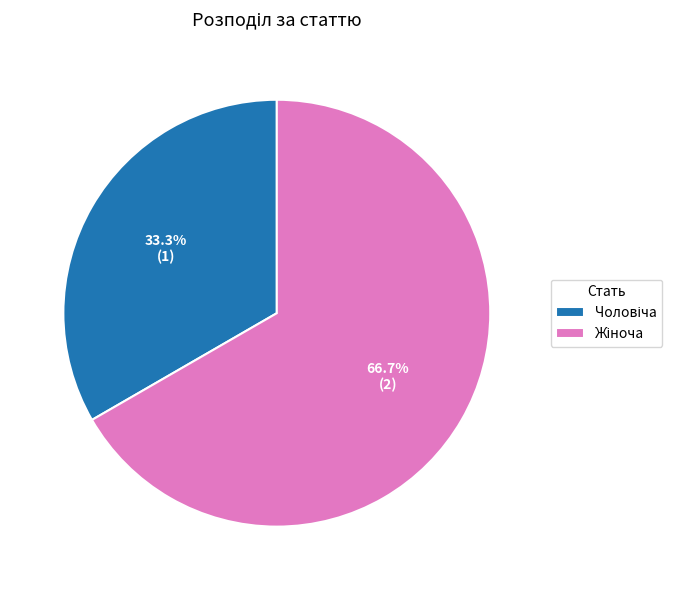

Does any single category account for the majority?

Yes